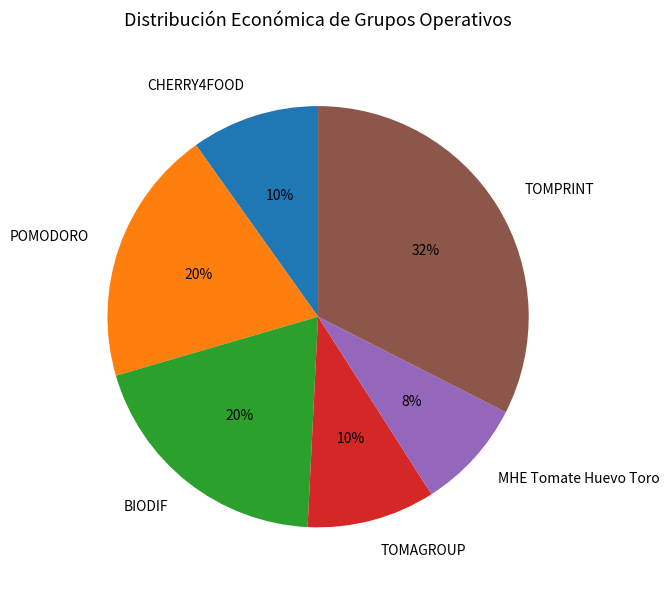

The TOMAGROUP slice represents 10% of the pie. True or false?

True